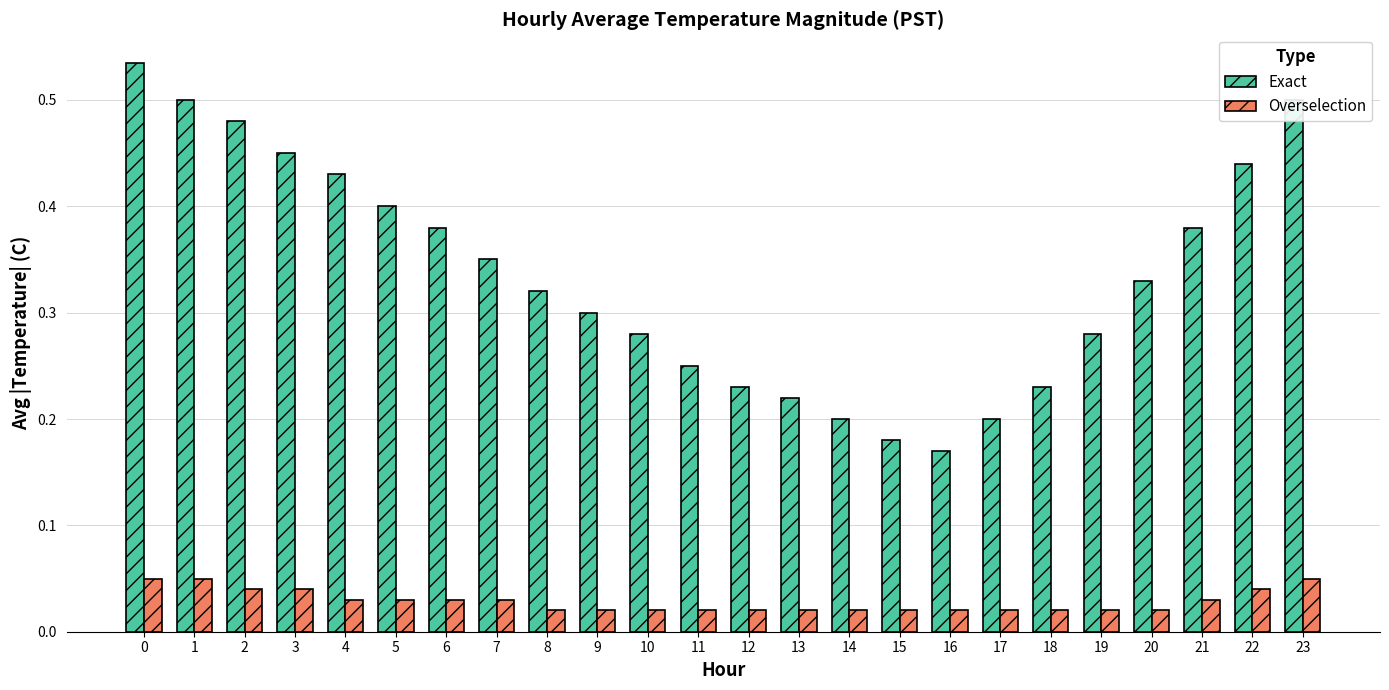

Which series has the widest spread of values?

Exact